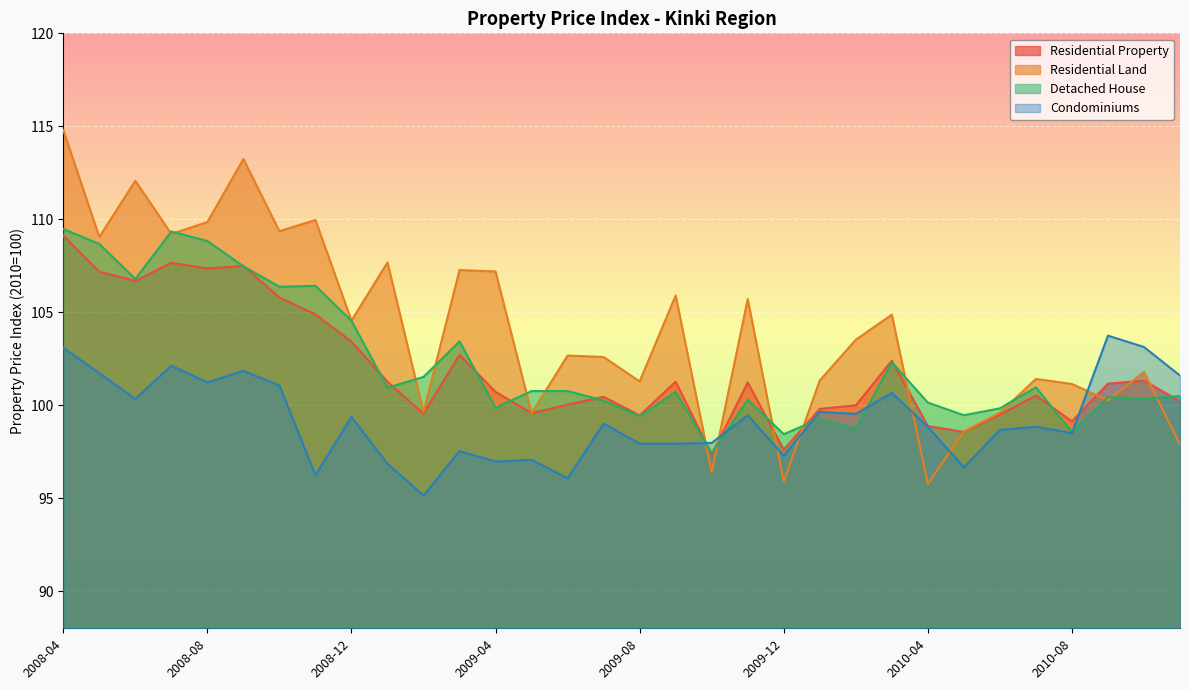

How many times do Residential Land and Residential Property cross each other?

9